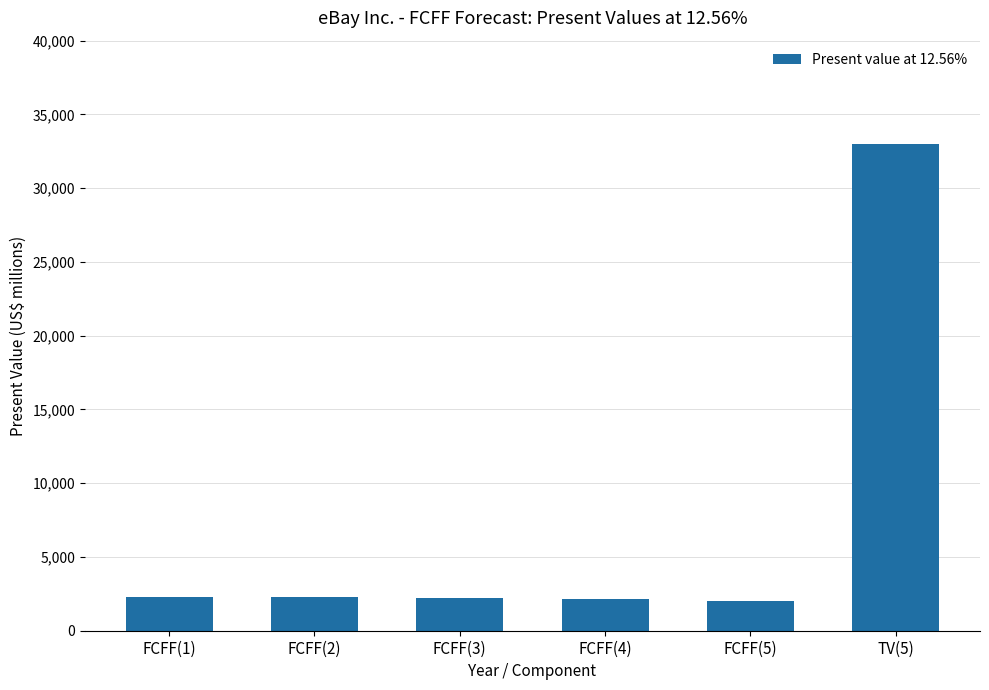

The value at FCFF(1) is 2306. True or false?

True